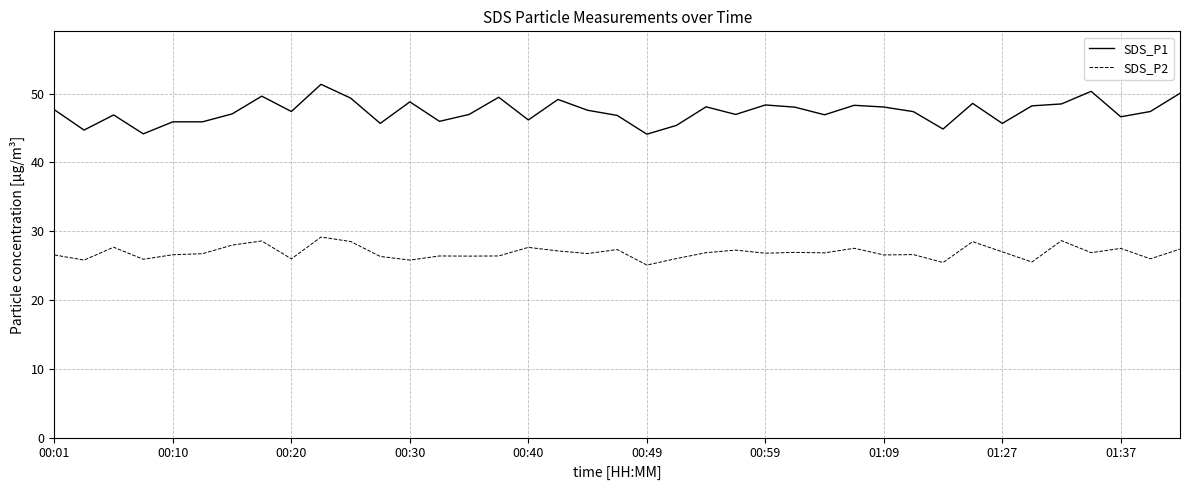

What is the difference between the maximum and minimum values in the SDS_P2 series?

4.1